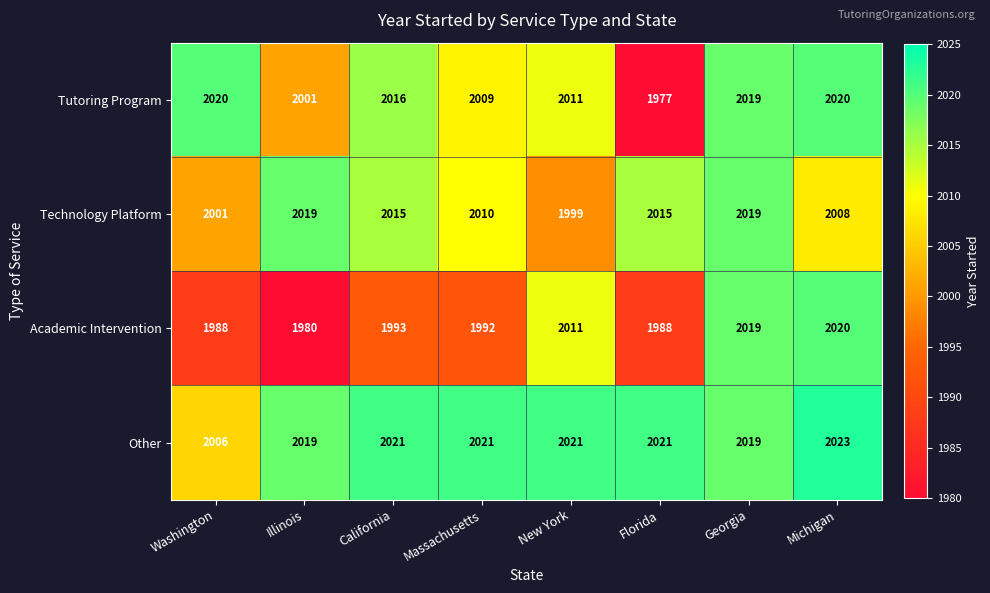

What is the difference between the maximum and minimum values in the Tutoring Program series?

43